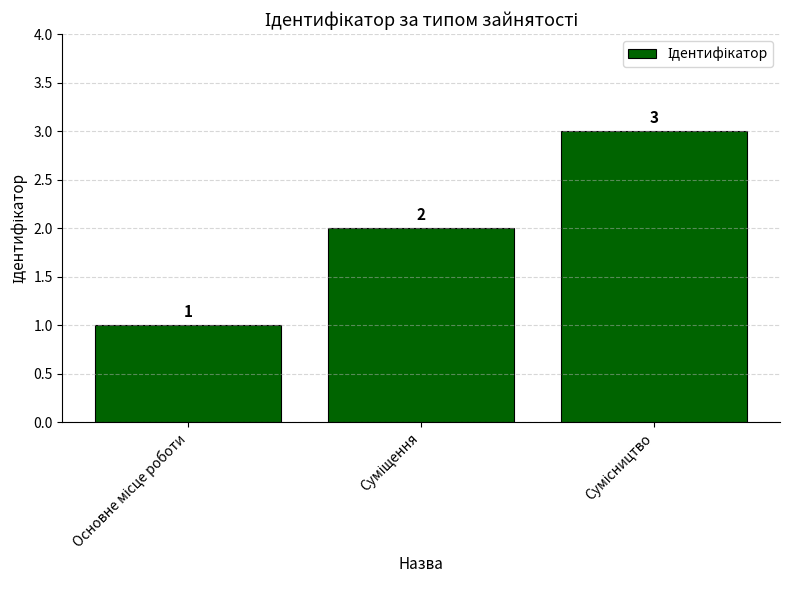

What is the sum of all values?

6